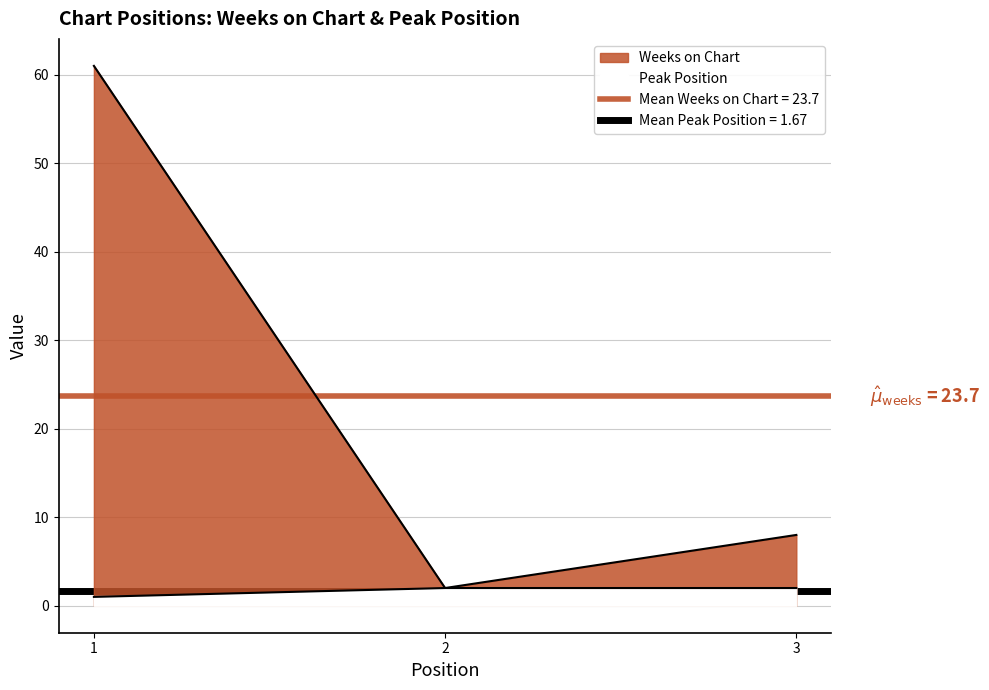

Reading left to right, transcribe all the data shown in this chart.

Weeks on Chart: 1=61	2=2	3=8
Peak Position: 1=1	2=2	3=2